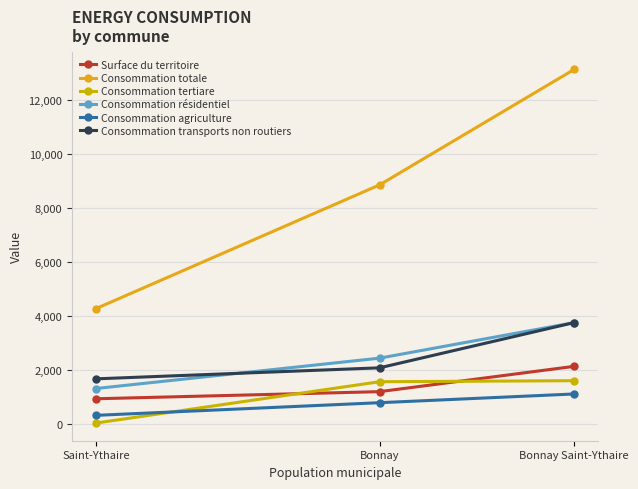

Reading left to right, extract all data points from this chart.

Surface du territoire: 937.3	1200.9	2138.2
Consommation totale: 4277.2	8857.8	13135.1
Consommation tertiare: 38.4	1568.3	1606.7
Consommation résidentiel: 1317.2	2441.5	3758.7
Consommation agriculture: 323.2	791.7	1114.9
Consommation transports non routiers: 1675.3	2083.4	3758.7